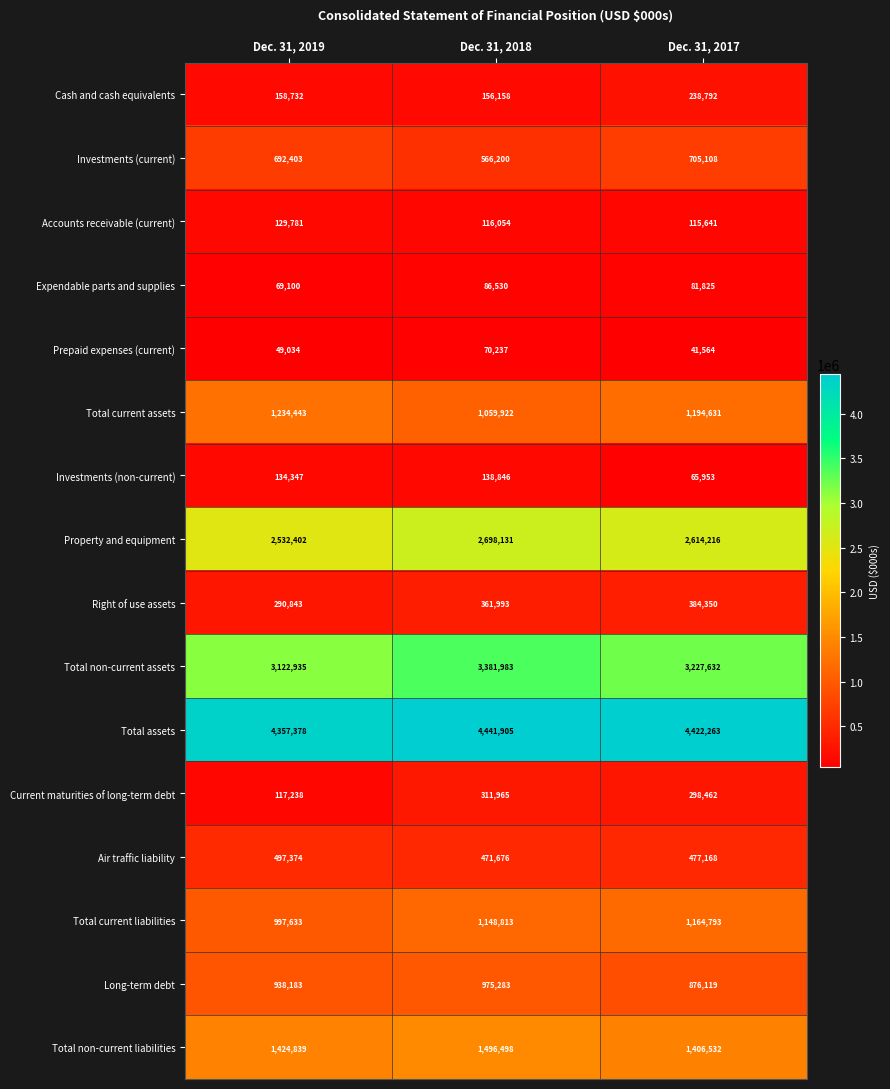

What is the greatest value displayed?

4441905